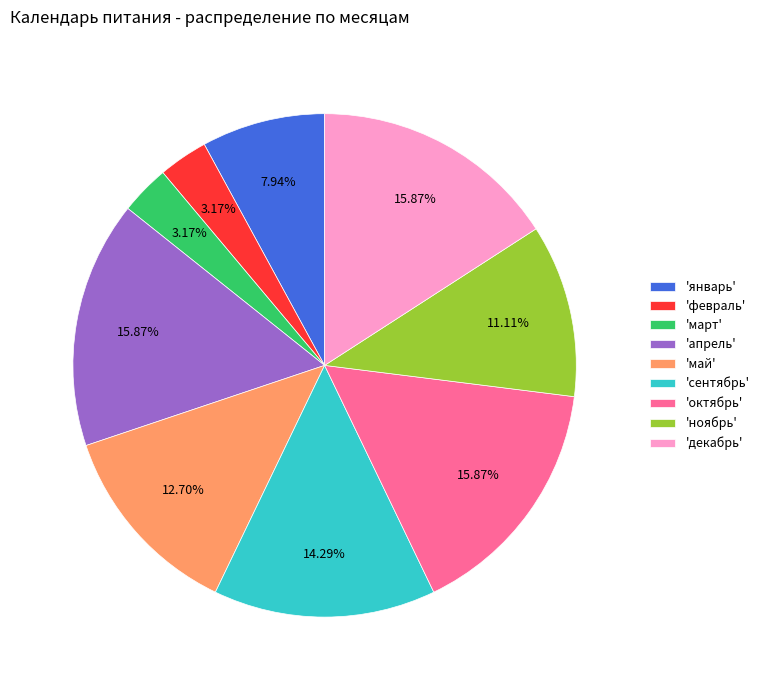

To the nearest percent, what is the average slice percentage?

11%